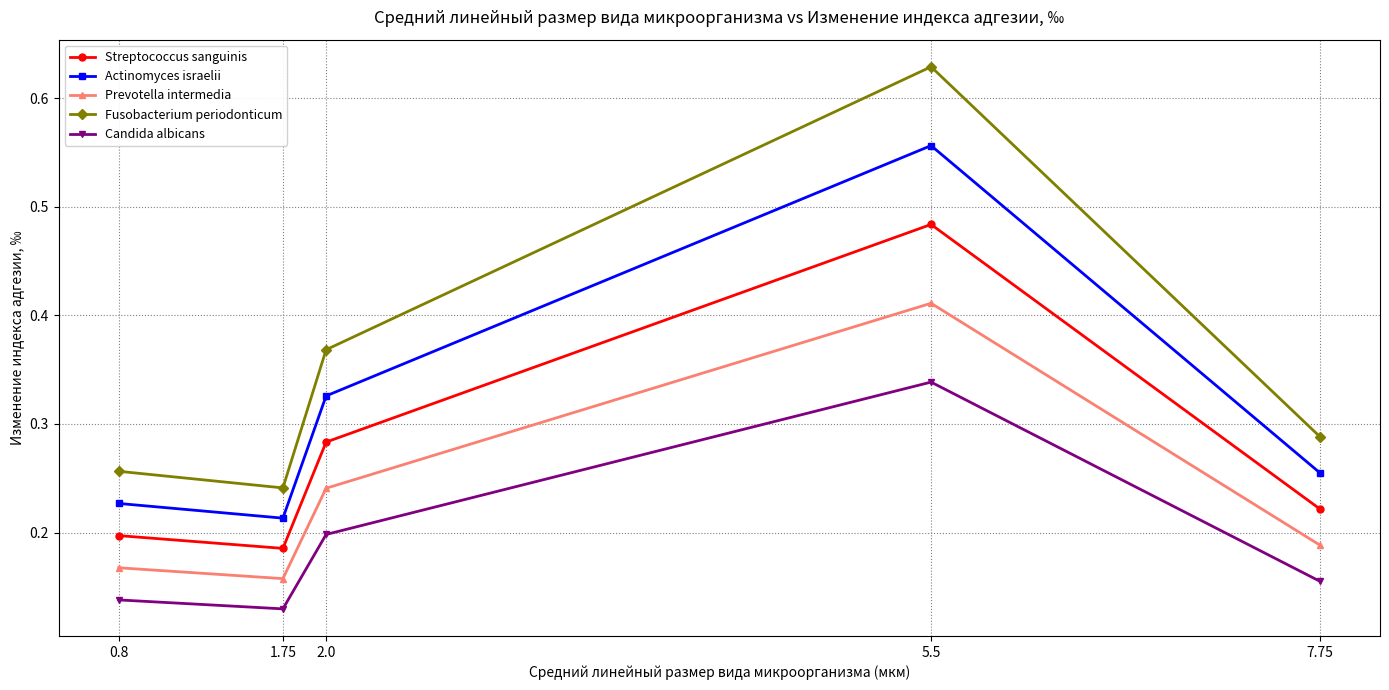

Where is the first local maximum for Prevotella intermedia?

5.5